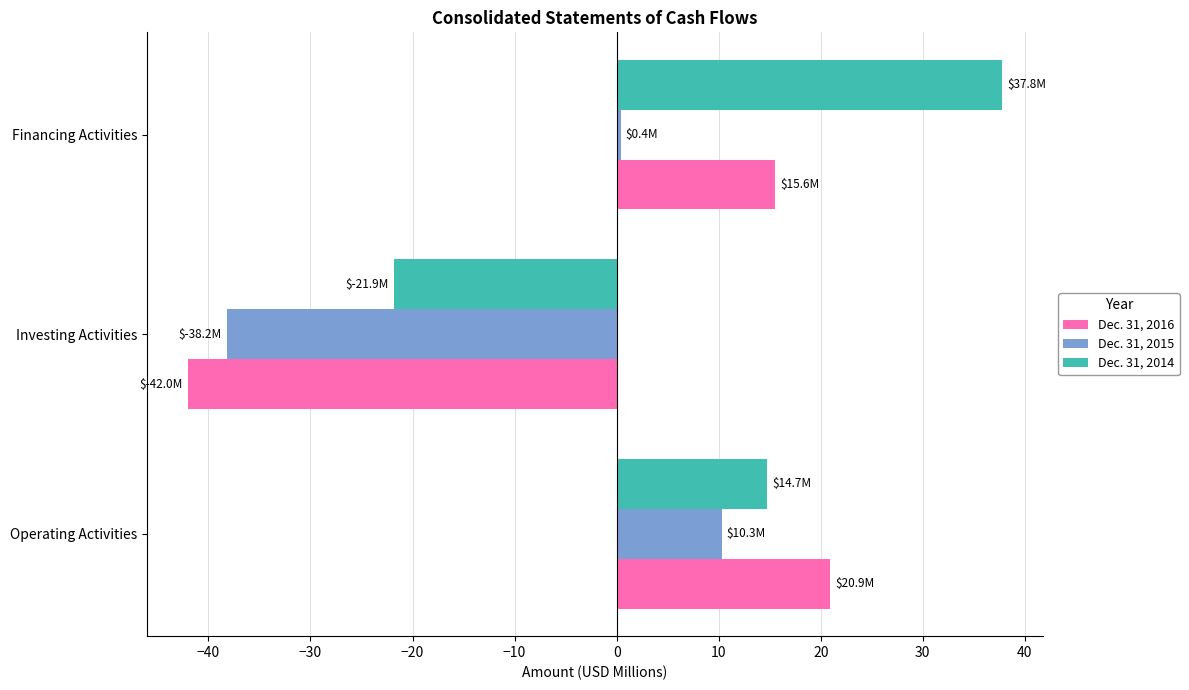

Which series has the largest total across all categories?

Dec. 31, 2014